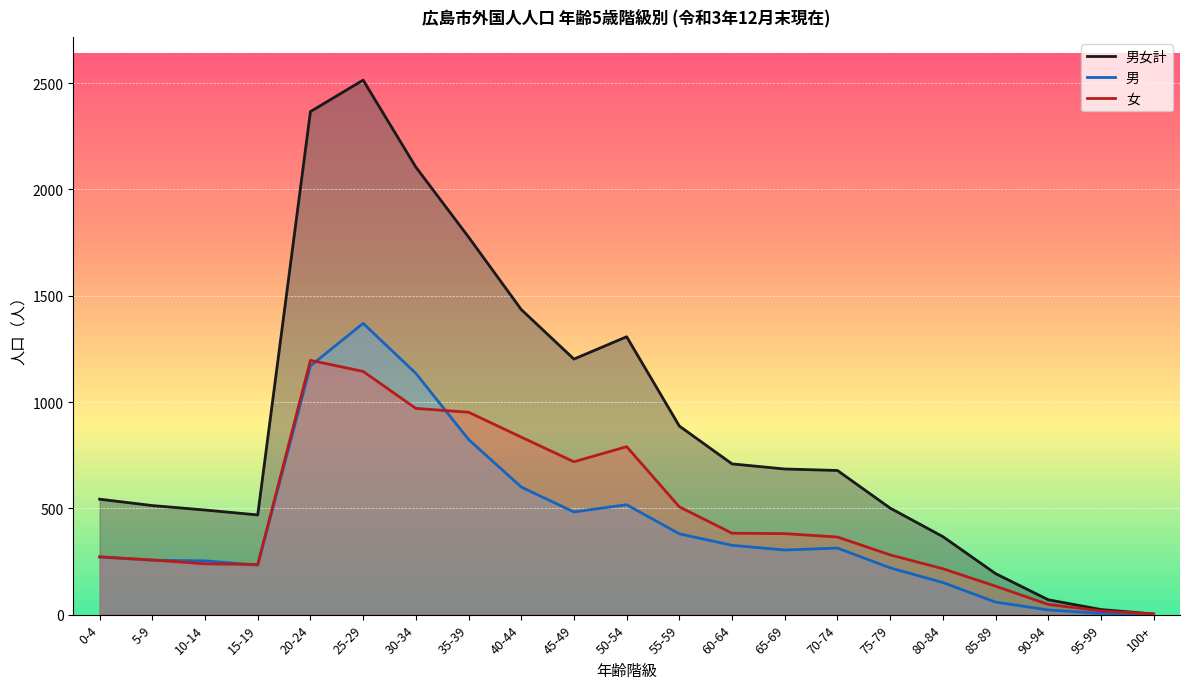

What is the label of the 18th point from the right?

15-19